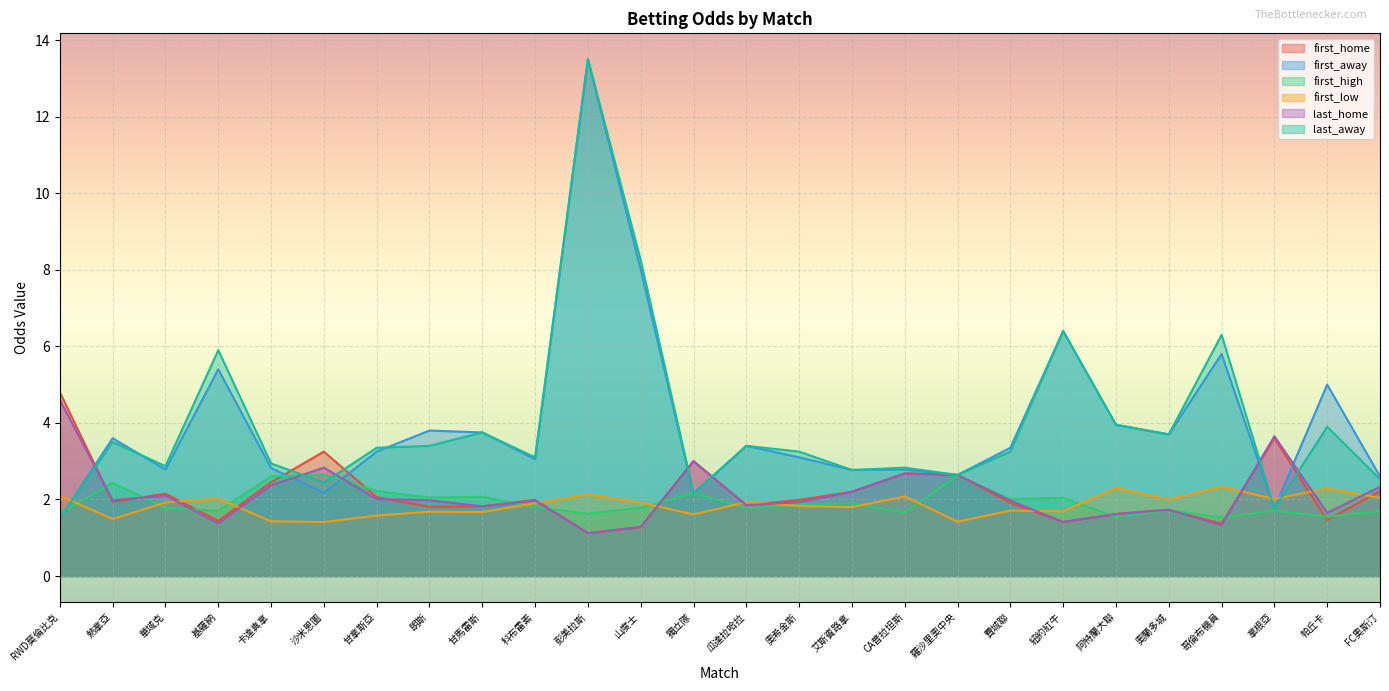

What are all the series names shown in the legend?

first_home, first_away, first_high, first_low, last_home, last_away